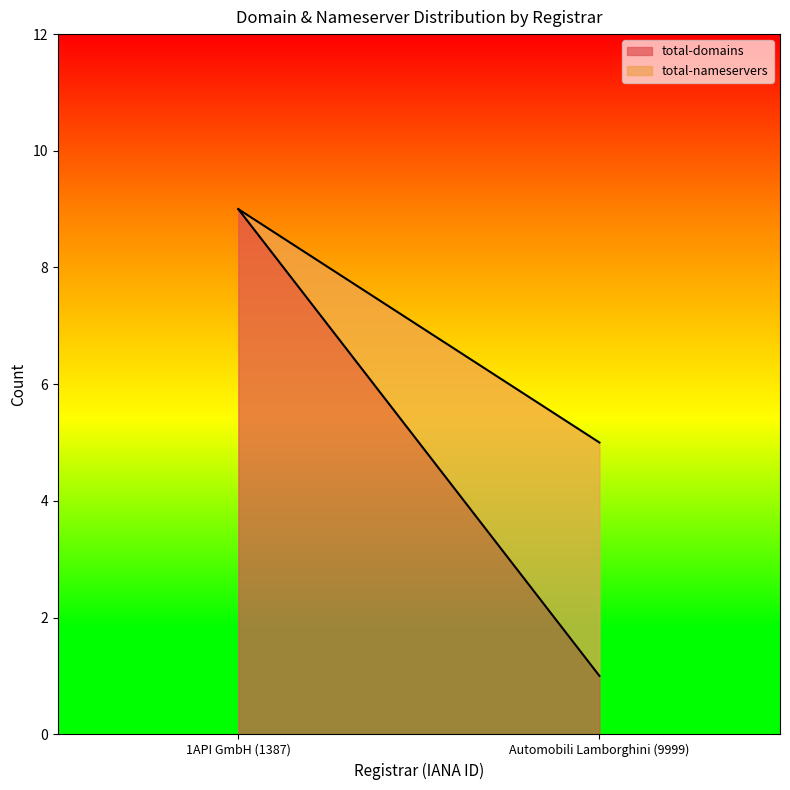

How many lines are shown in the chart?

2